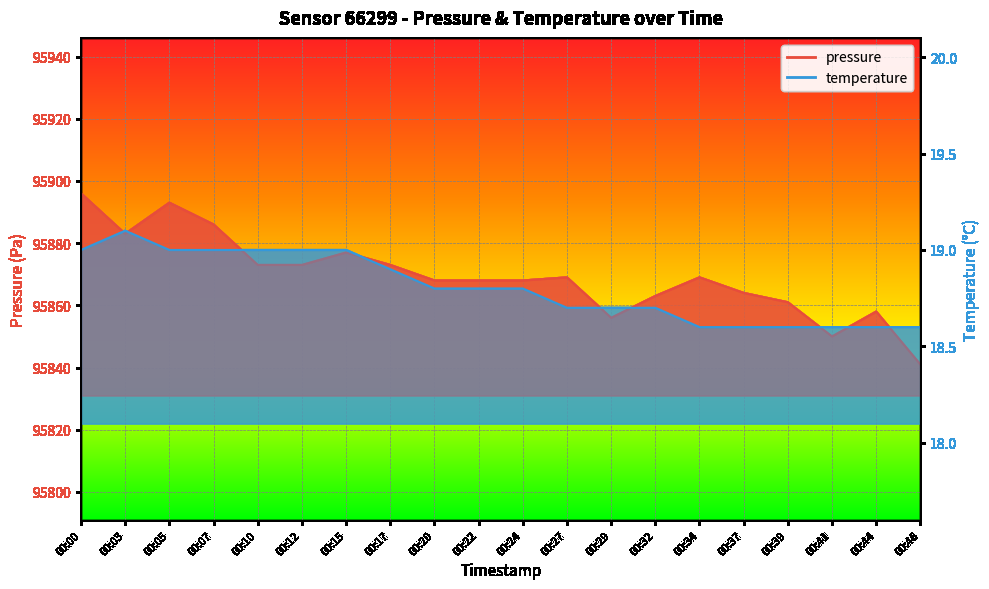

The pressure series shows 95873.0 at 00:12. True or false?

True